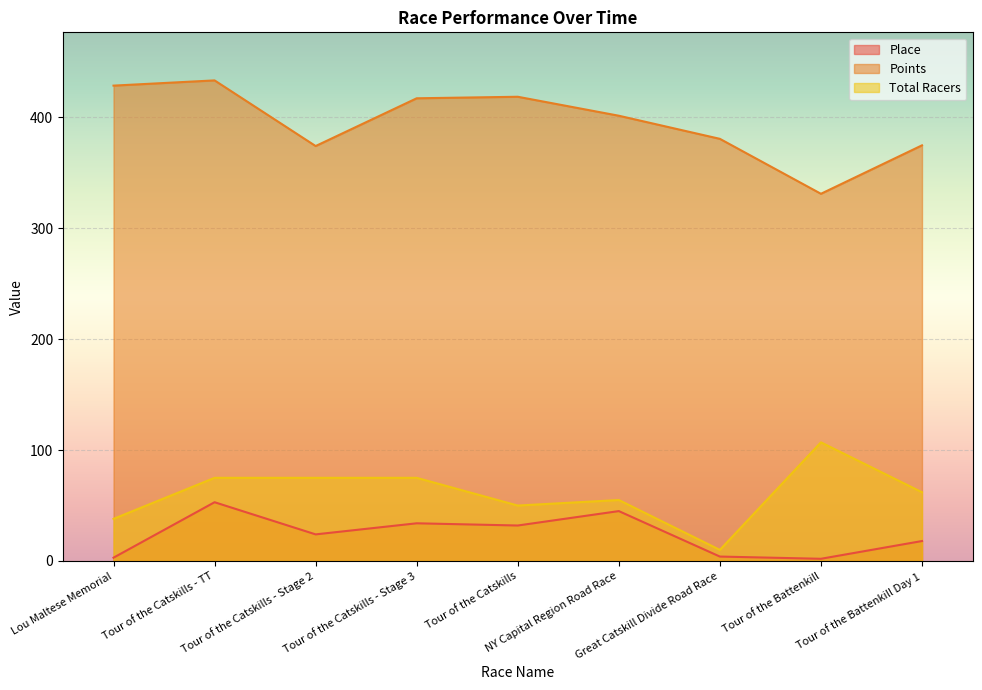

The value of Points at Tour of the Catskills is 418.6. True or false?

True